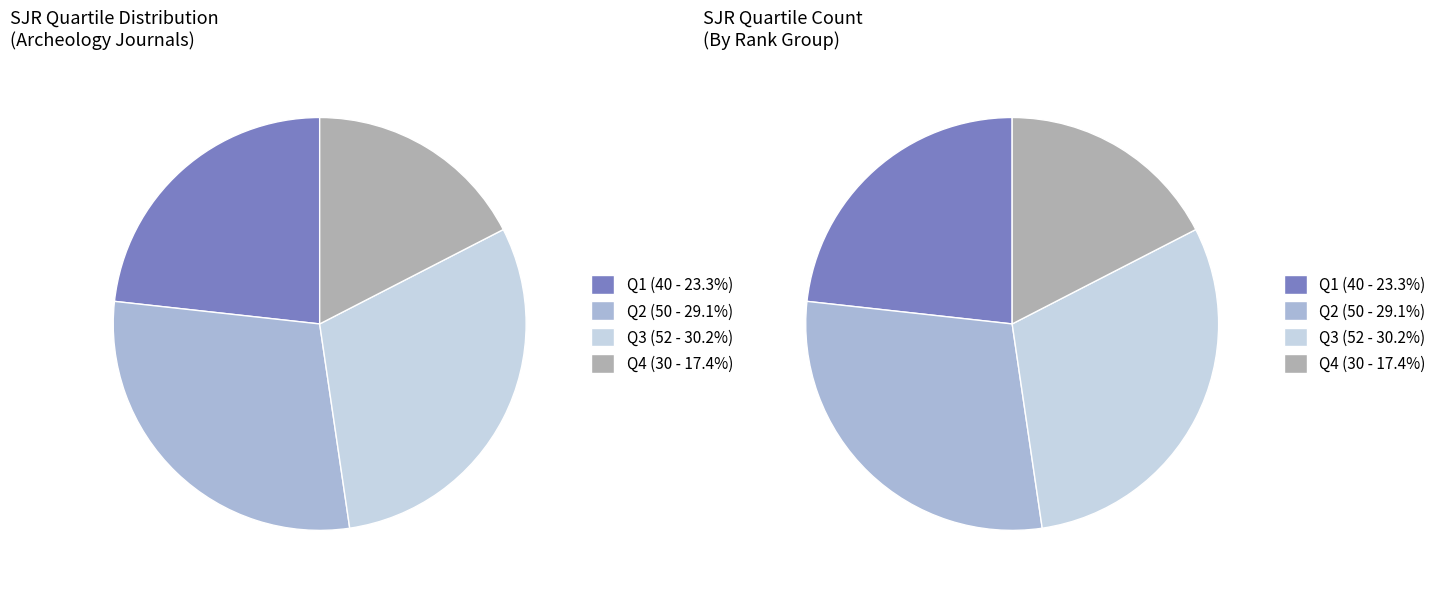

How many slices are in this pie chart?

4